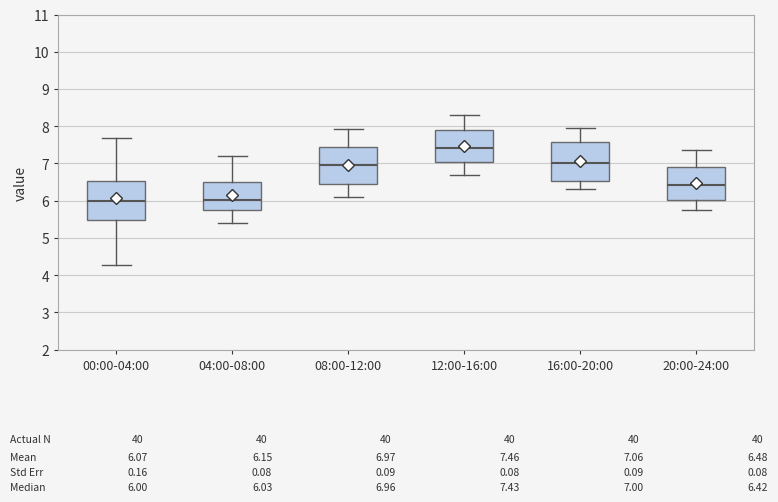

Reading left to right, read every box against the y-axis: the position of its median line, the range the box covers, and the ends of its whiskers. The values are not printed on the chart, so give them approximately, as read against the axis.

00:00-04:00: median 6.0, box 5.5 to 6.5, whiskers 4.3 to 7.7
04:00-08:00: median 6.0, box 5.7 to 6.5, whiskers 5.4 to 7.2
08:00-12:00: median 7.0, box 6.5 to 7.4, whiskers 6.1 to 7.9
12:00-16:00: median 7.4, box 7.0 to 7.9, whiskers 6.7 to 8.3
16:00-20:00: median 7.0, box 6.5 to 7.6, whiskers 6.3 to 8.0
20:00-24:00: median 6.4, box 6.0 to 6.9, whiskers 5.8 to 7.4